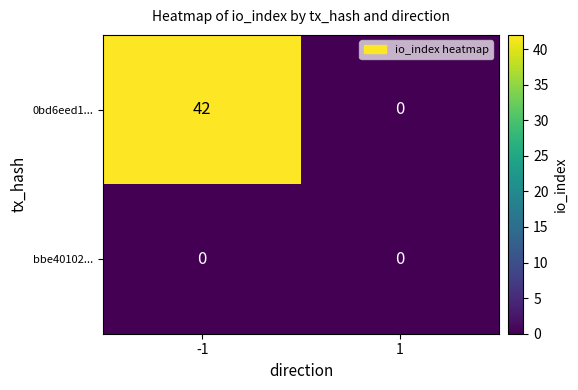

Reading left to right, extract all data points from this chart.

0bd6eed1...: -1=42	1=0
bbe40102...: -1=0	1=0